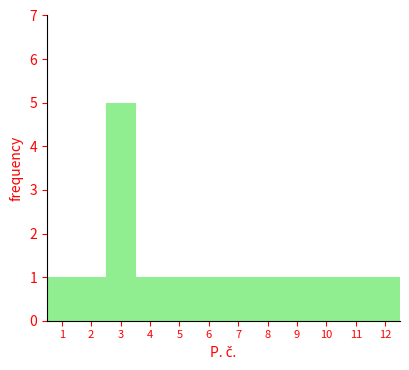

Which range on the x-axis has the tallest bar?

2.5 to 3.5